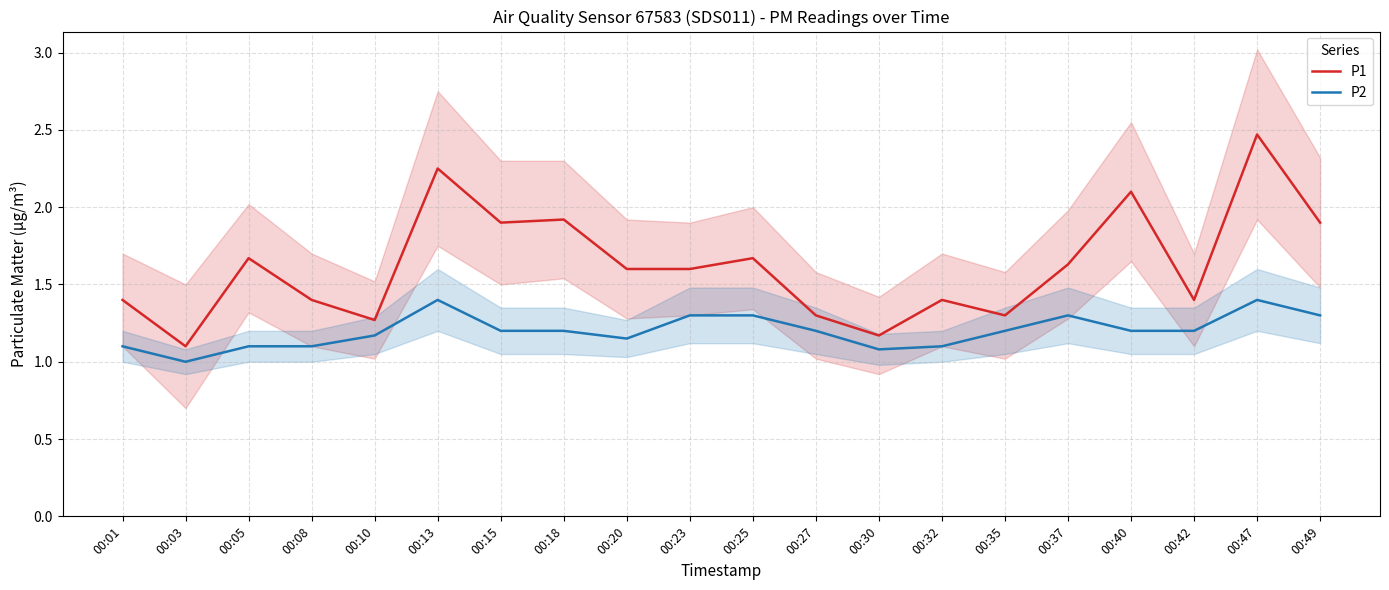

What is the maximum value for P2?

1.4